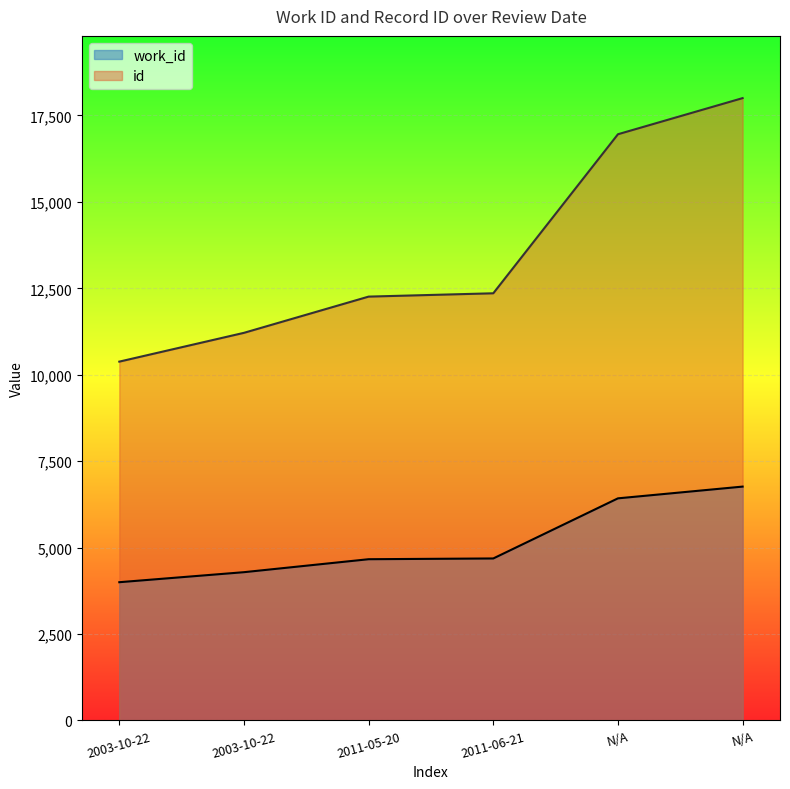

Which label corresponds to the smallest value in the chart?

2003-10-22